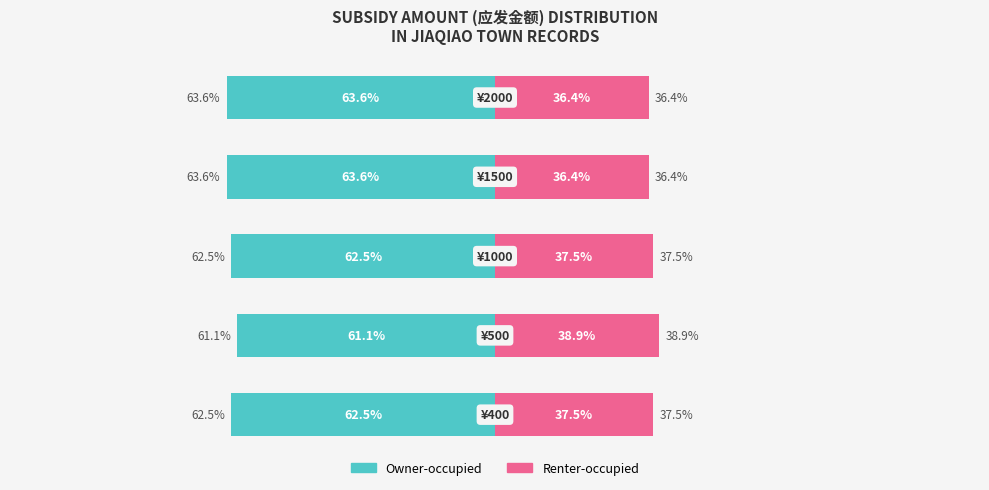

At 0, list the series in order from largest to smallest.

Renter-occupied, Owner-occupied